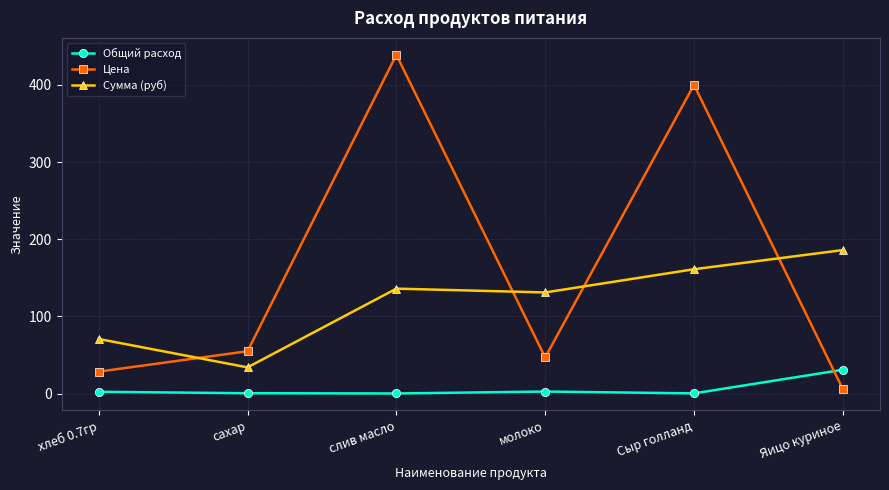

Does the chart display data point markers on the line(s)?

Yes